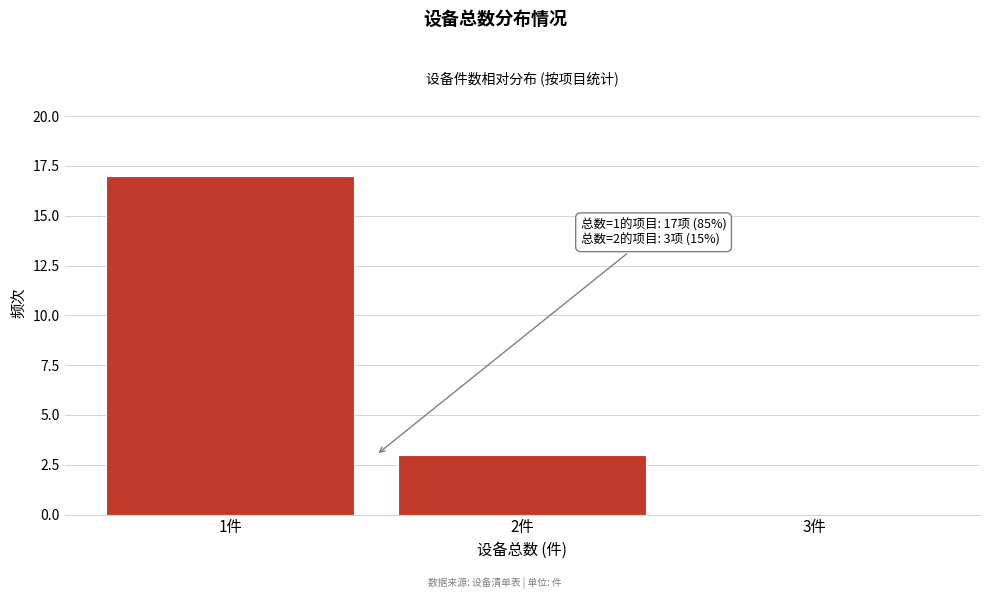

Over which range of the x-axis is the bar tallest?

0.5 to 1.5